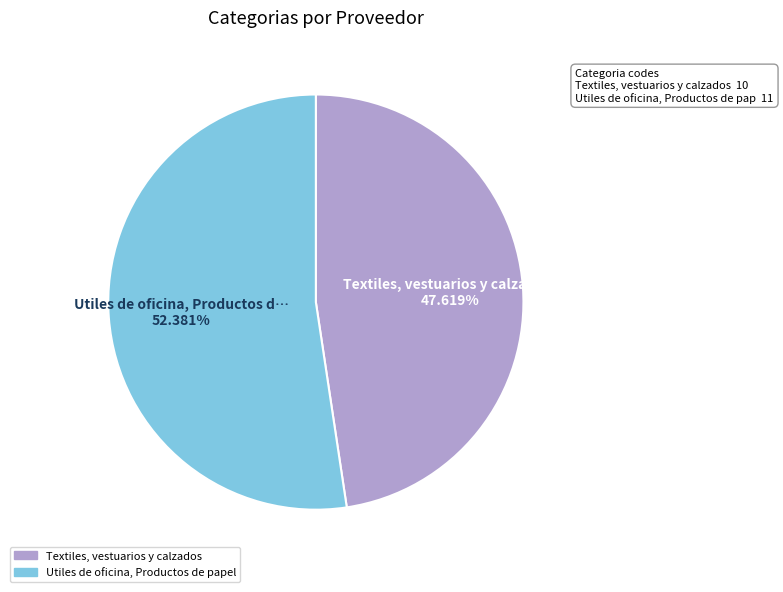

How many slices are in this pie chart?

2